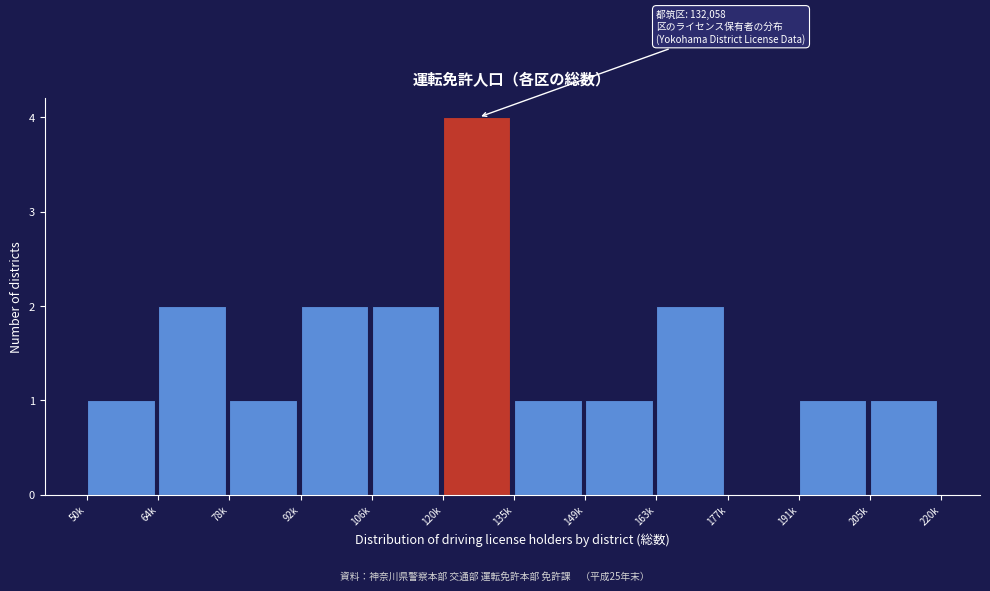

Reading left to right, transcribe all the data shown in this chart.

50k=1	64k=2	78k=1	92k=2	106k=2	120k=4	135k=1	149k=1	163k=2	177k=0	191k=1	205k=1